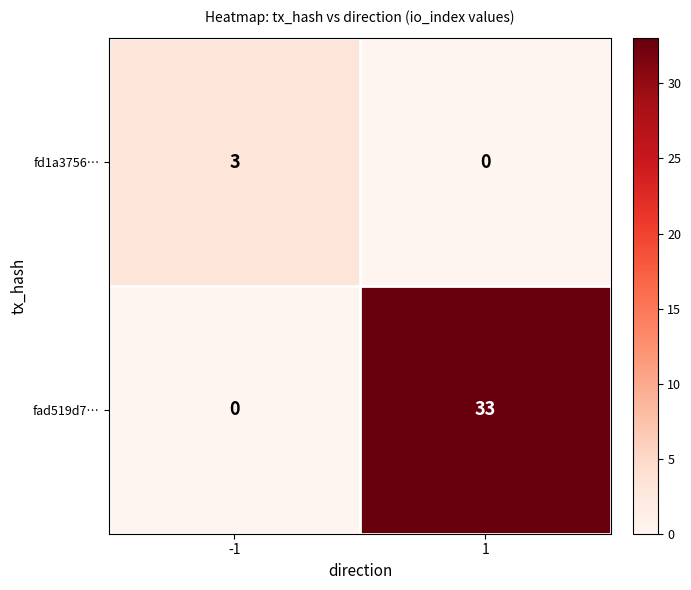

How many data points in fad519d7… are less than 33?

1